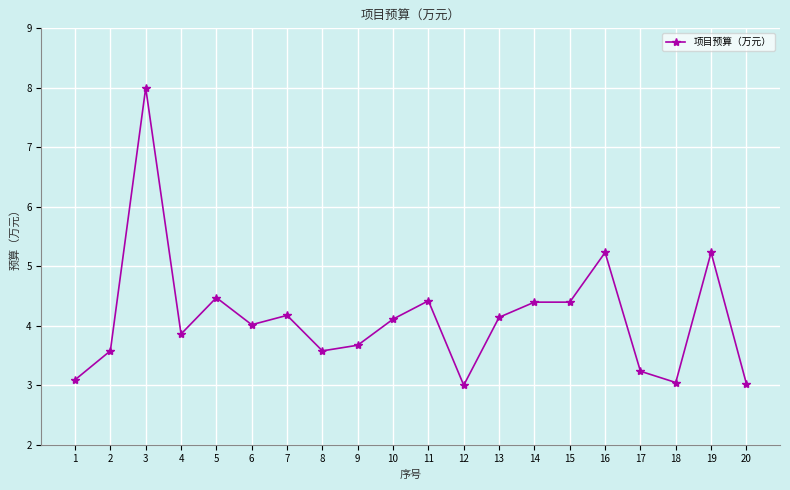

How many distinct data groups are displayed?

1